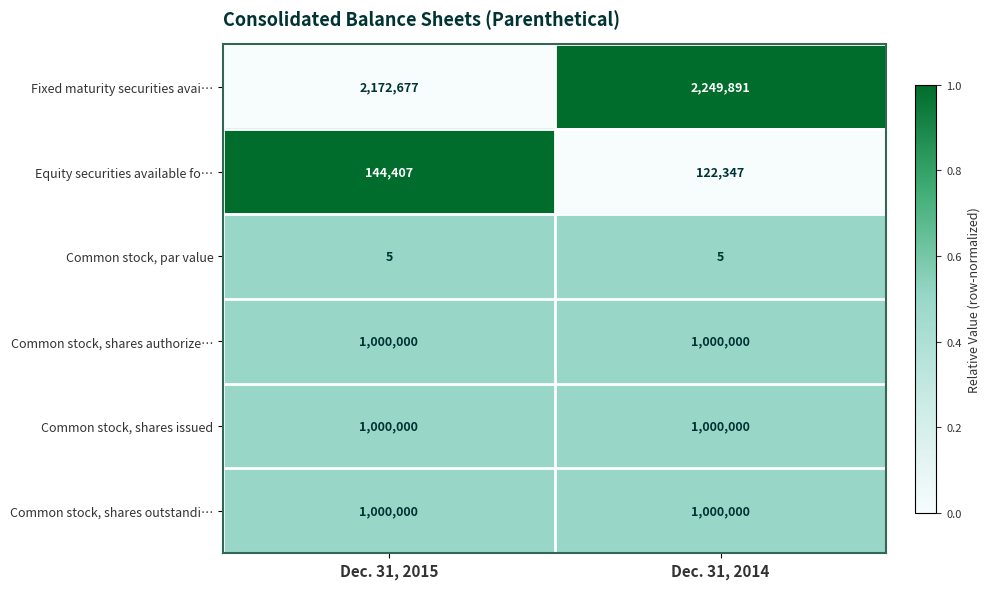

True or false: Fixed maturity securities avai… has a value of 2172677 at Dec. 31, 2015.

True